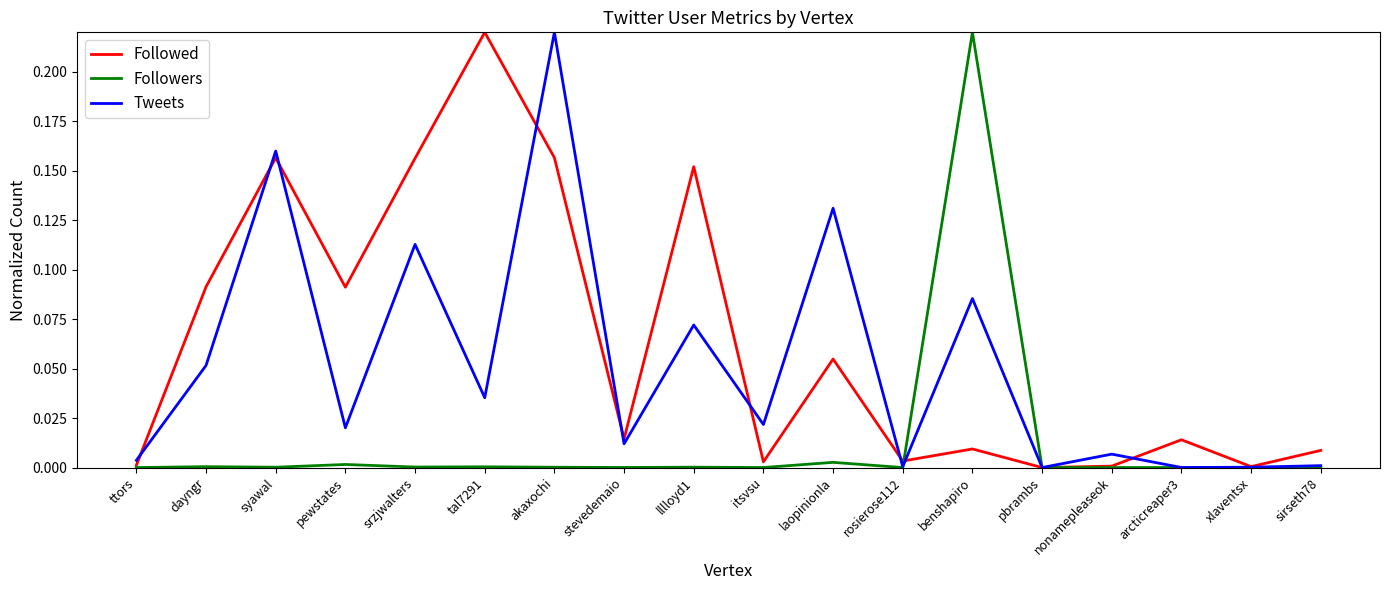

How many lines are shown in the chart?

3